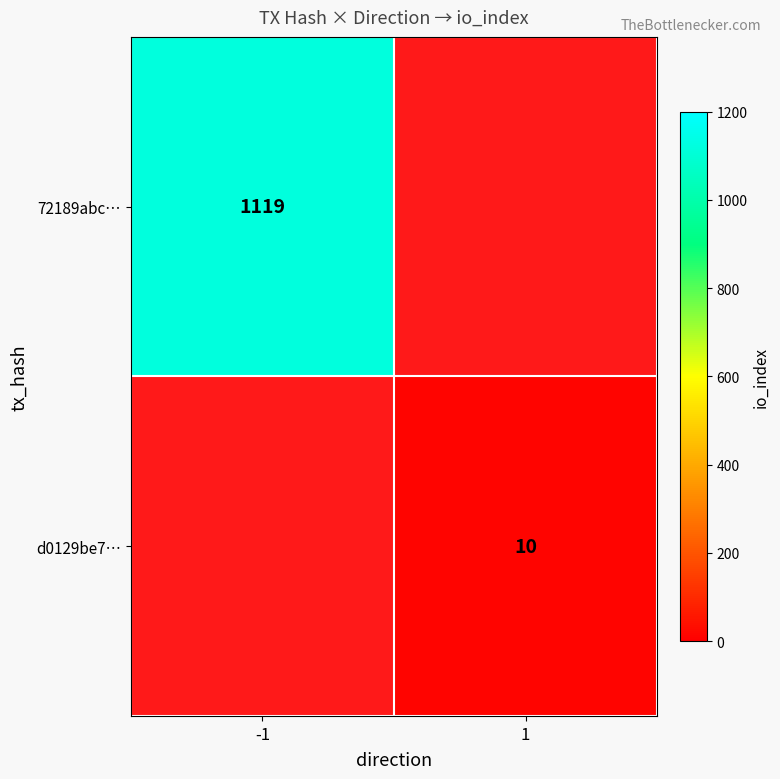

The d0129be7… series shows 2 at 1. True or false?

False